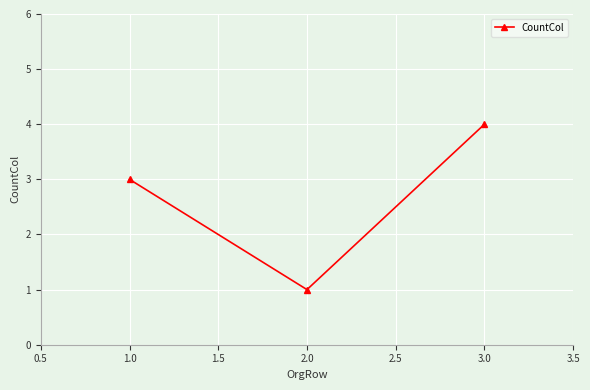

What is the greatest value displayed?

4